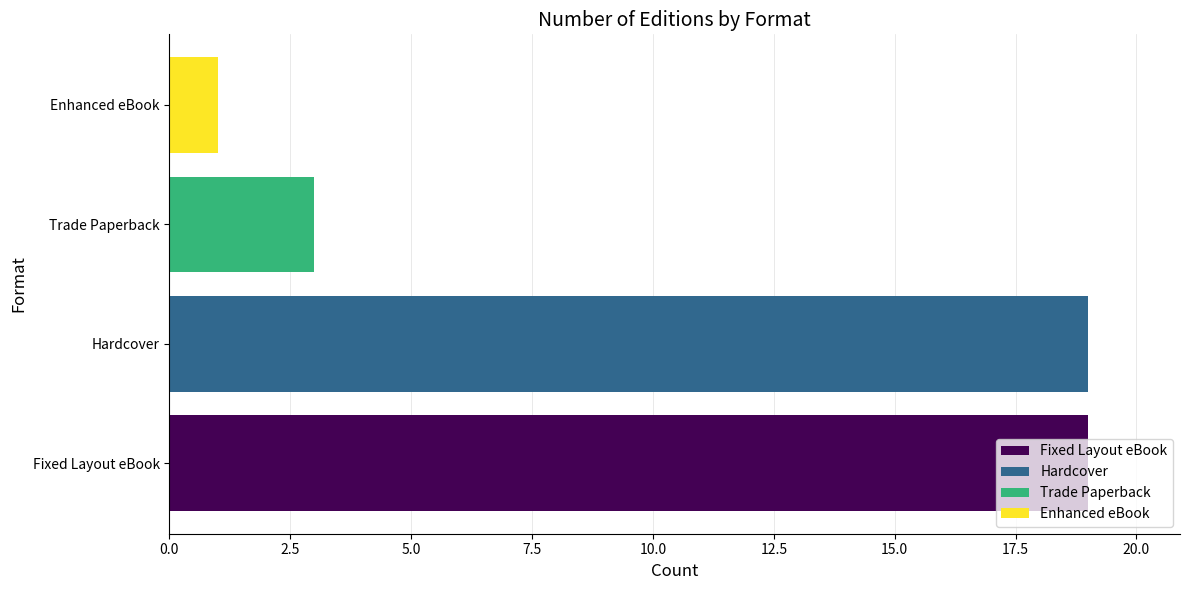

What is the sum of the values at Trade Paperback and Fixed Layout eBook?

22